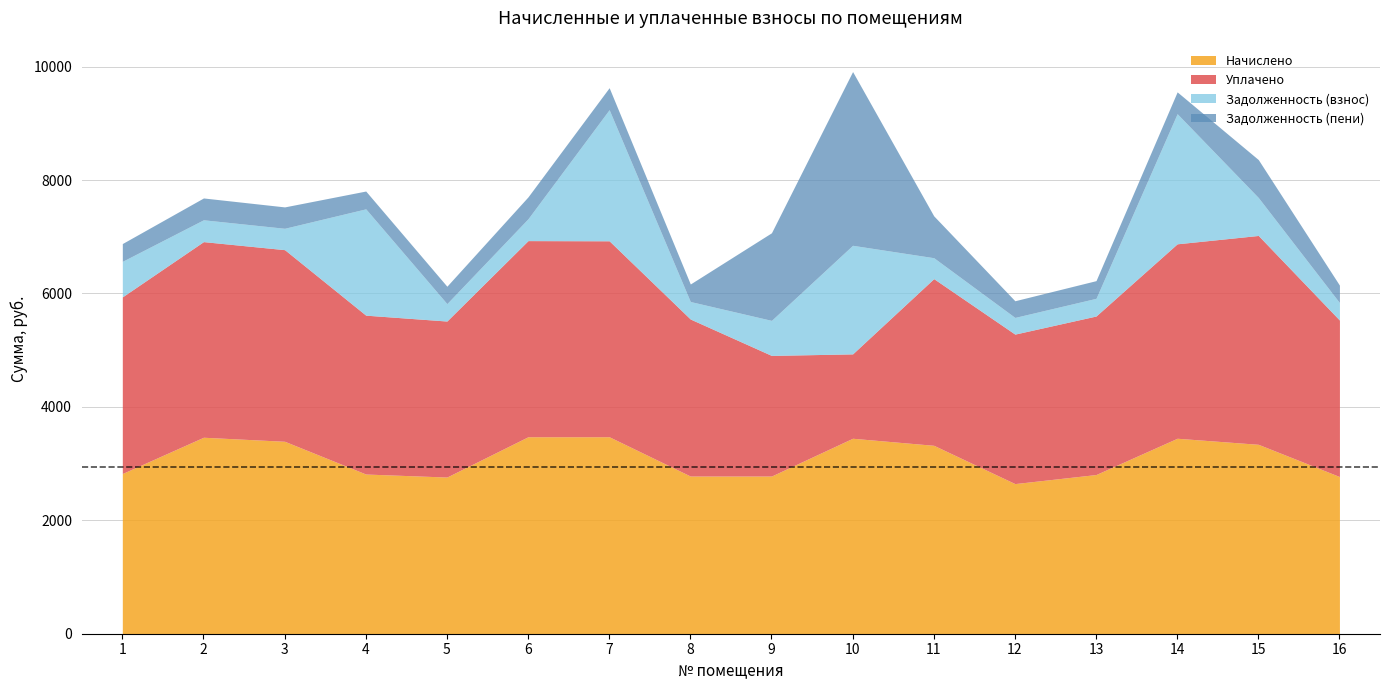

What is the sum of all Задолженность (взнос) values?

13357.6